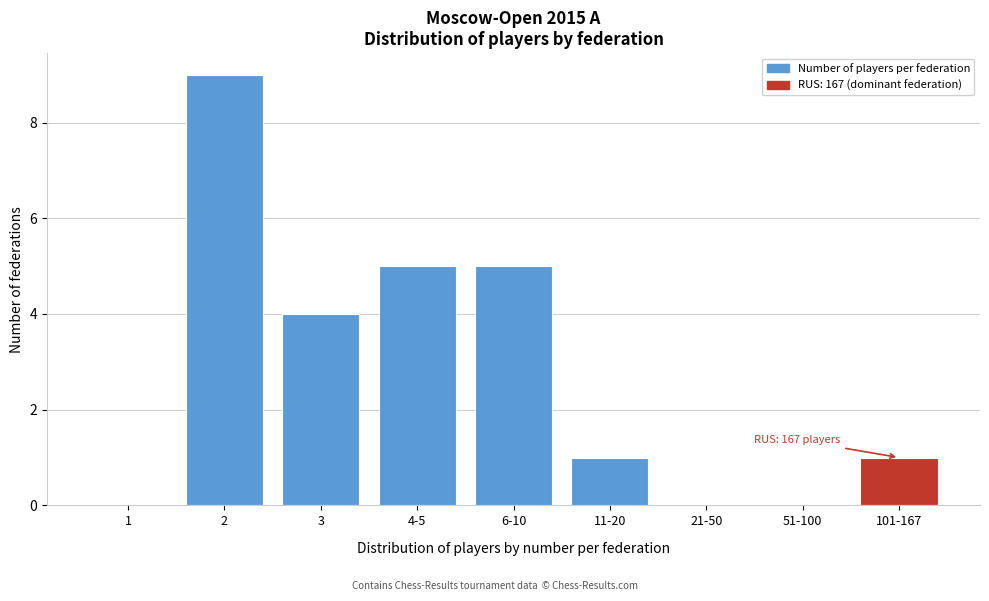

Reading left to right, transcribe all the data shown in this chart.

1=0	2=9	3=4	4-5=5	6-10=5	11-20=1	21-50=0	51-100=0	101-167=1